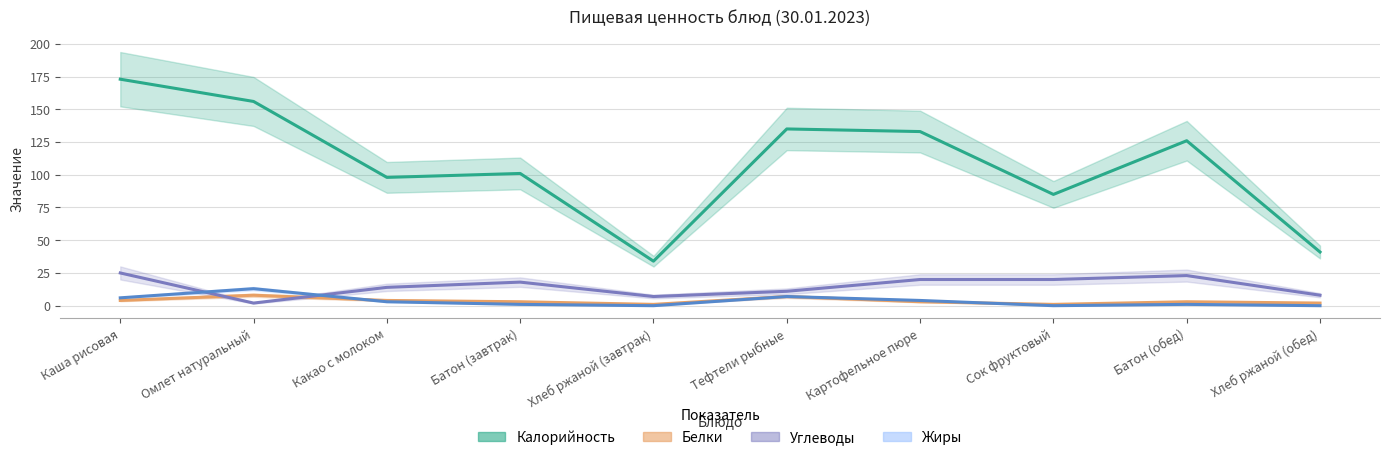

What is the difference between the Углеводы values at Хлеб ржаной (обед) and Омлет натуральный?

6